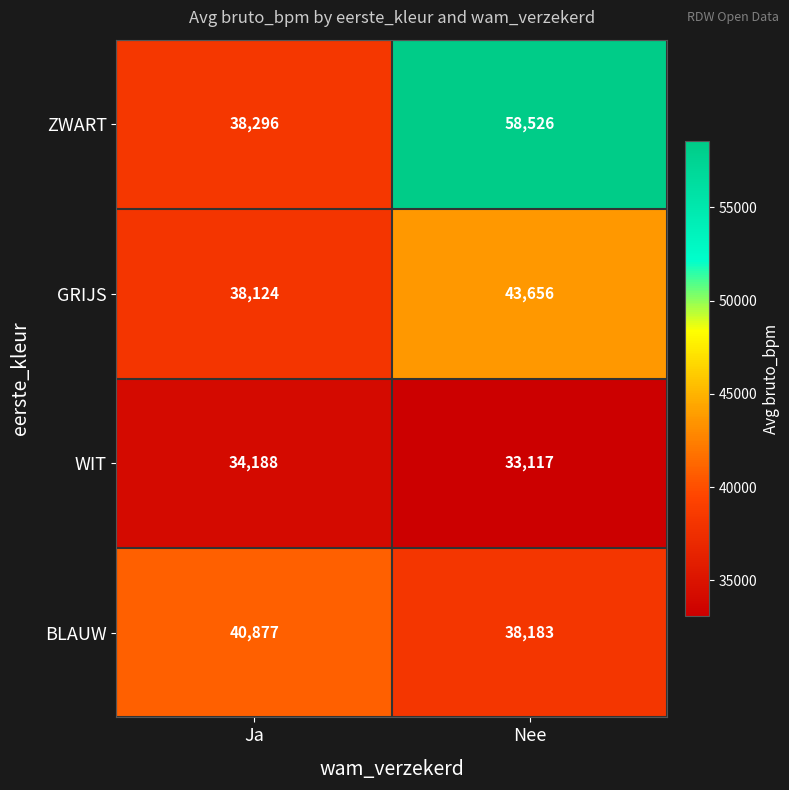

Reading left to right, list all the values displayed in this chart.

ZWART: 38296	58526
GRIJS: 38124	43656
WIT: 34188	33117
BLAUW: 40877	38183